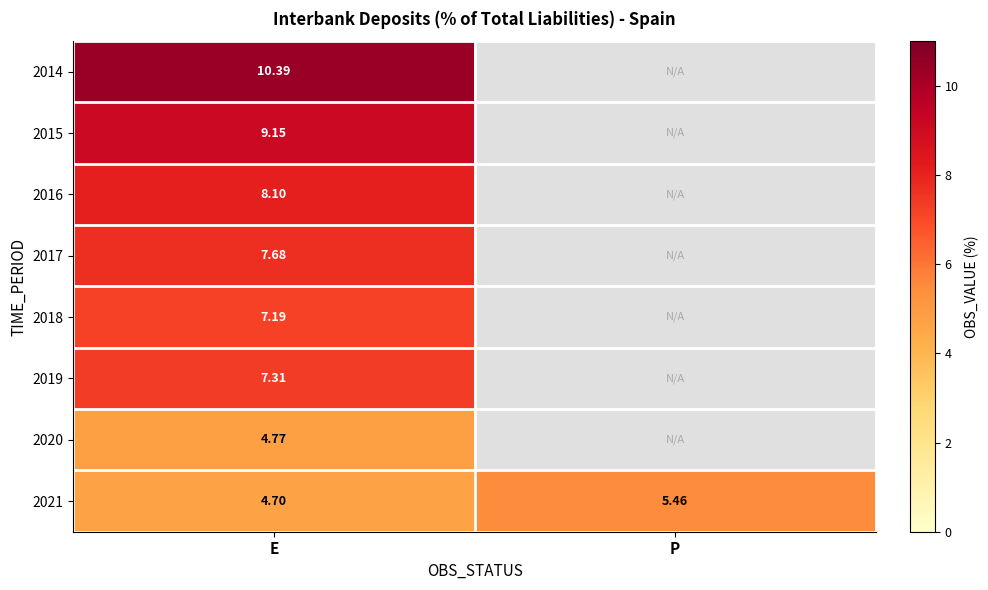

How many data points in 2021 are less than 5?

1